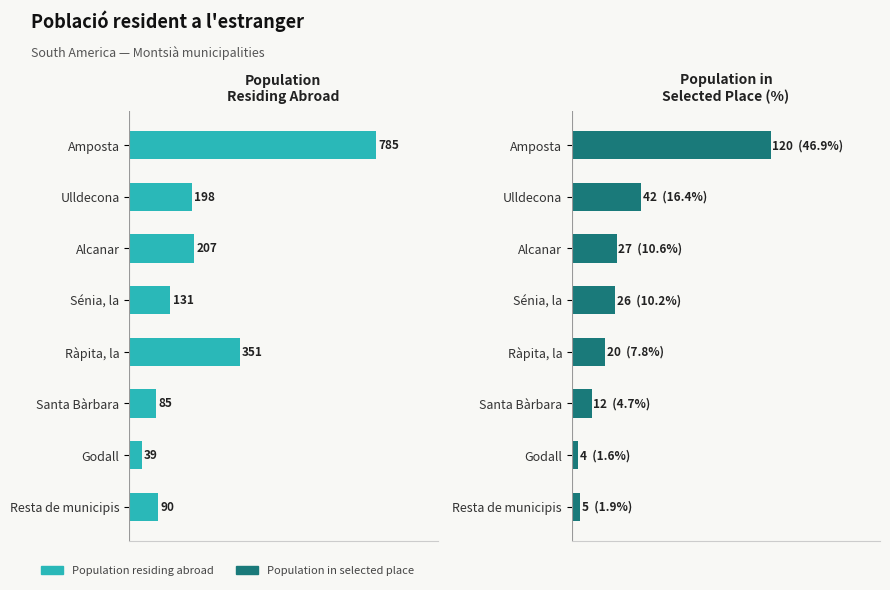

The value of Population residing abroad at Ulldecona is 198. True or false?

True